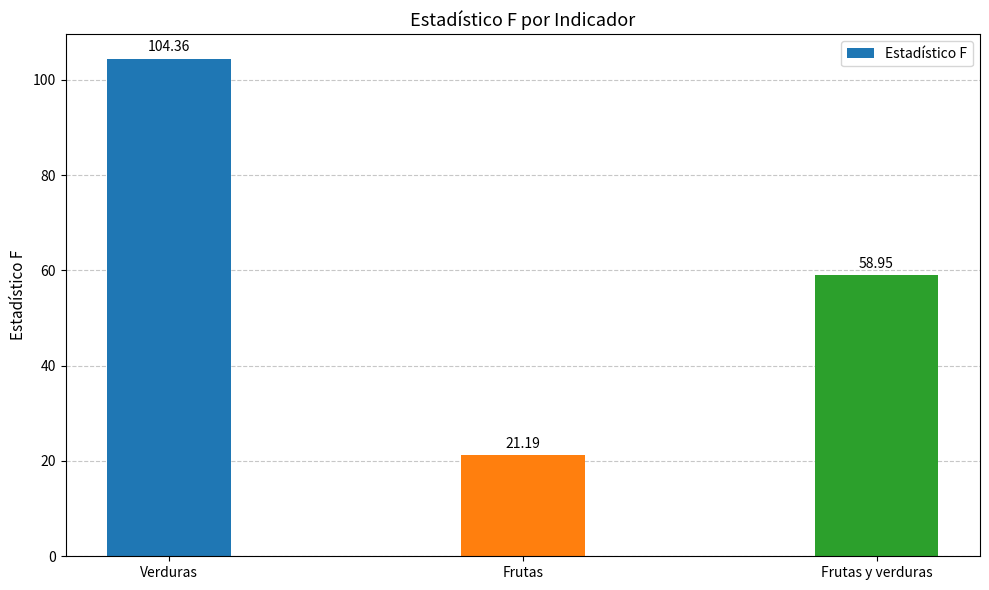

Between Frutas y verduras and Frutas, which is larger?

Frutas y verduras